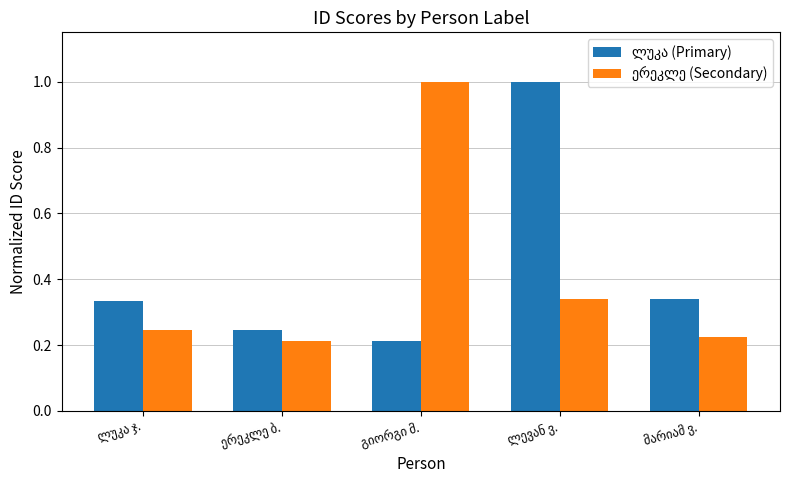

At how many categories does at least one series exceed 0?

5